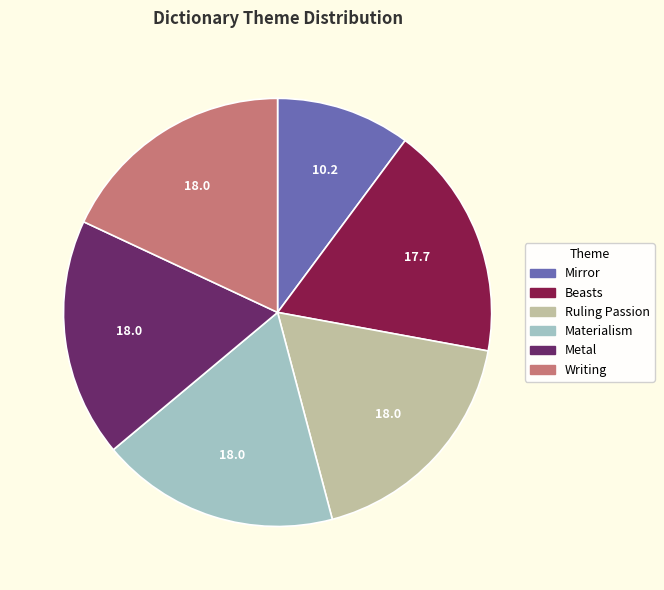

What is the ratio of the value at Metal to the value at Mirror?

1.8